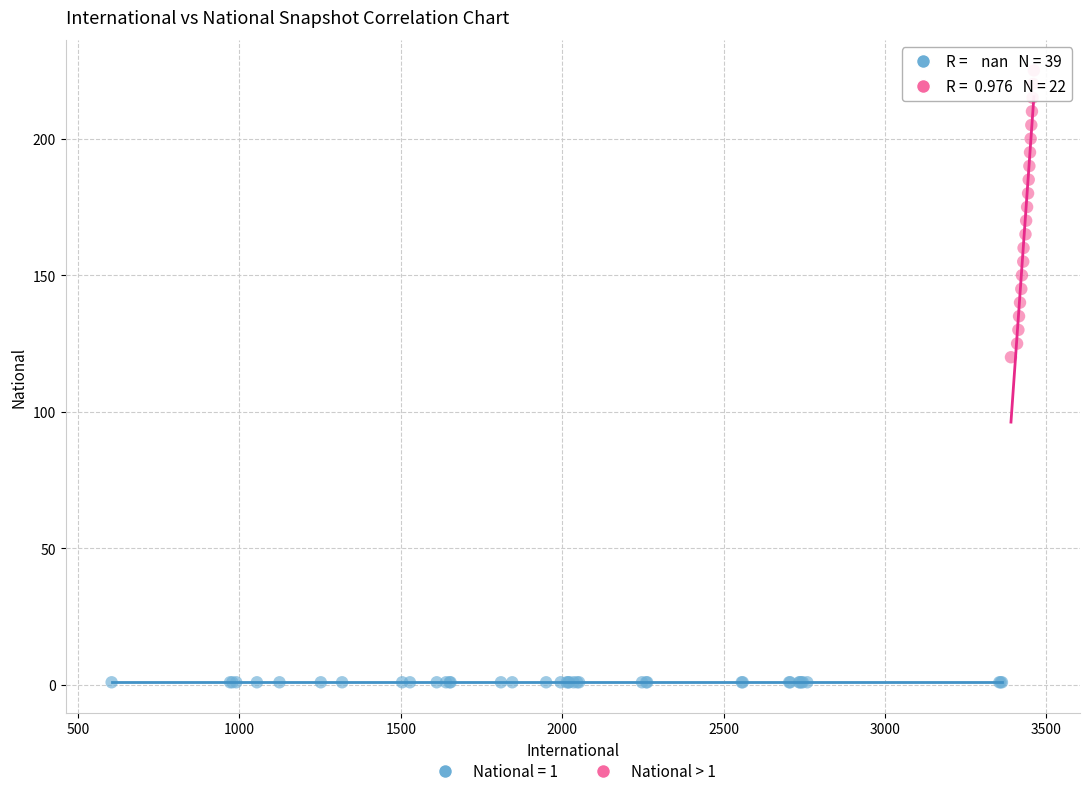

Which series reaches the maximum Y coordinate?

National > 1